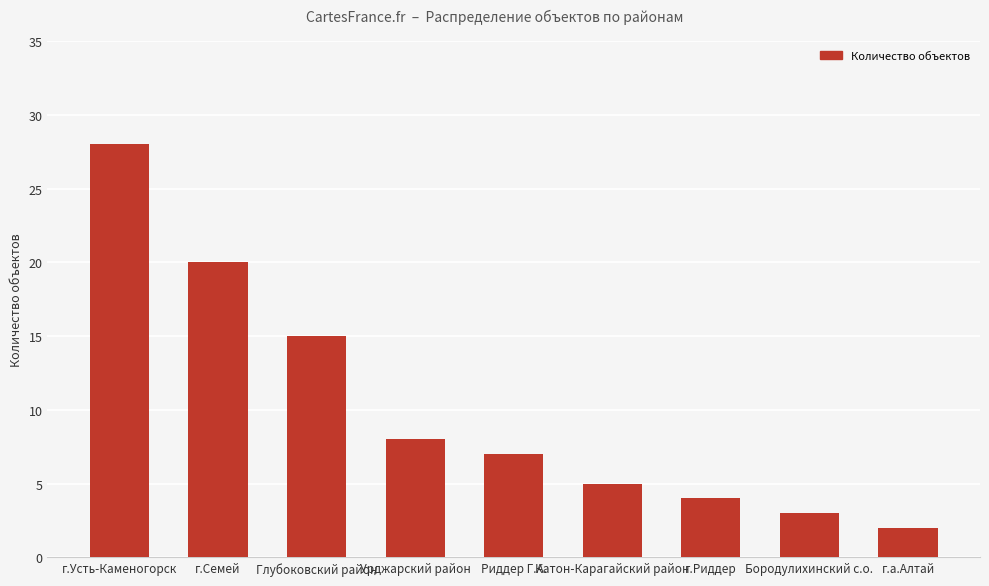

How many data points does each series have?

9